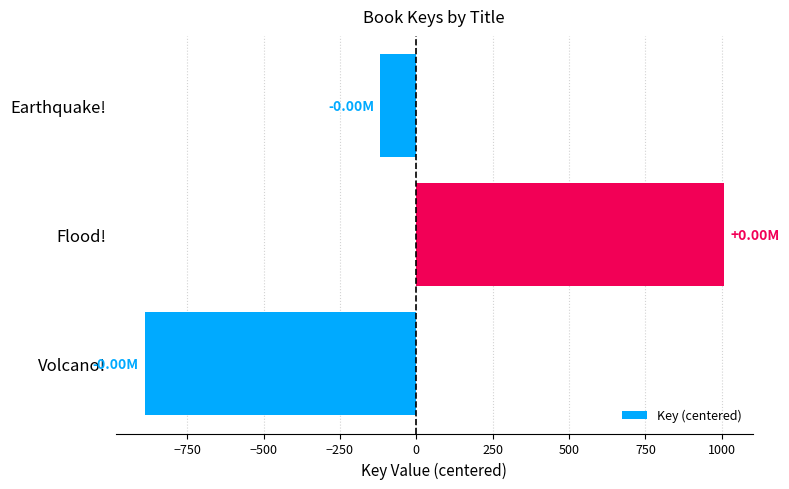

Where is the data nearest to the value 58?

Earthquake!